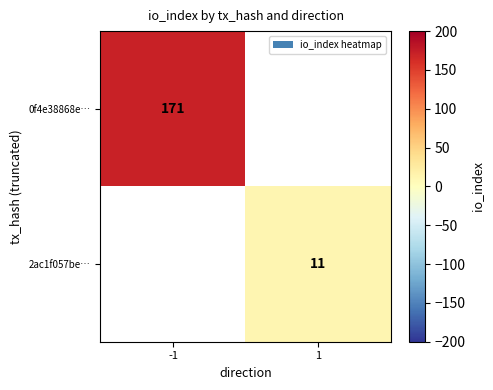

True or false: 2ac1f057be… has a value of 5 at 1.

False